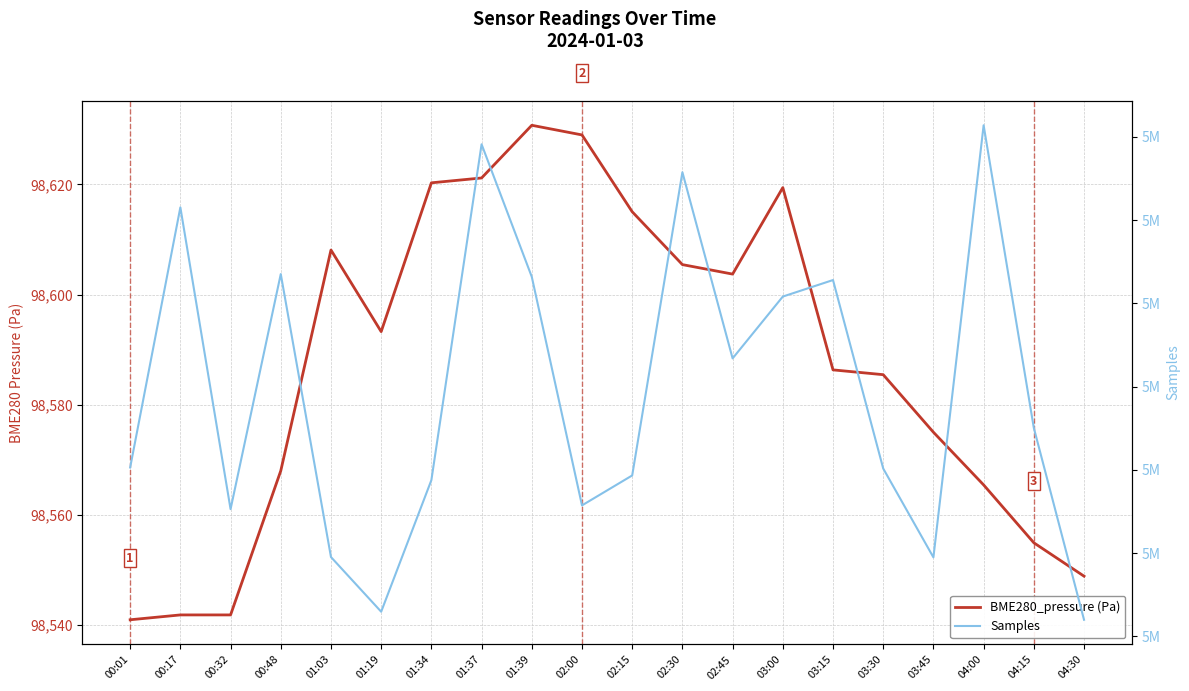

Is it true that Samples equals 5231481.0 at 01:19?

True